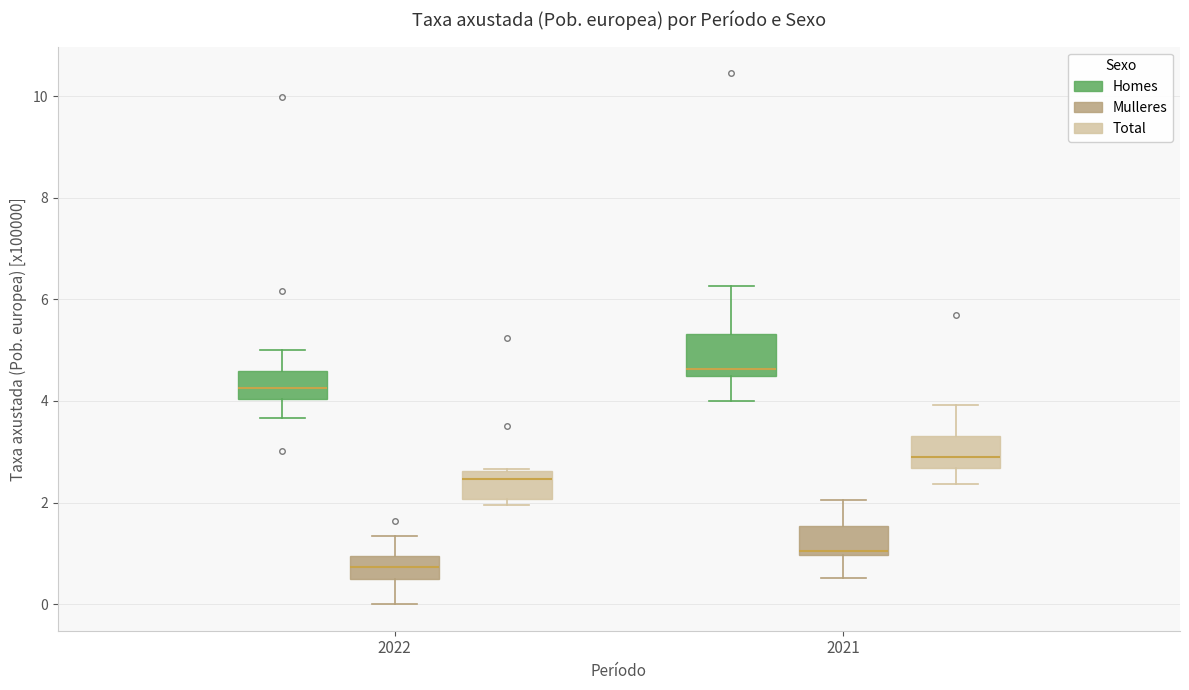

Where is the upper edge of the box for 2022 (Mulleres) on the y-axis? The values are not printed on the chart, so give them approximately, as read against the axis.

1.0